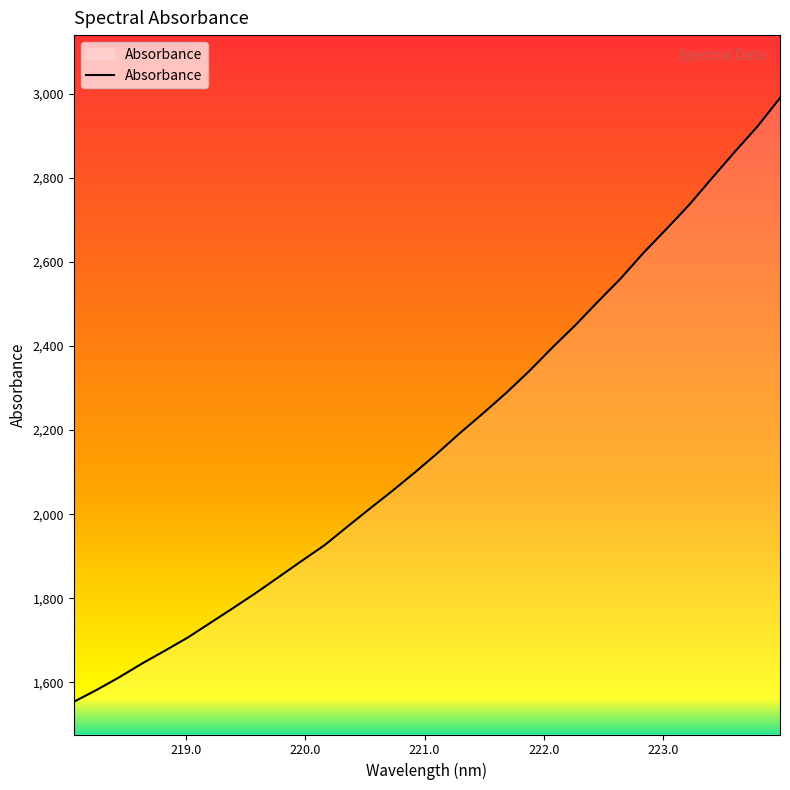

Reading left to right, list all the values displayed in this chart.

1553.9	1582.1	1612.5	1645.2	1675.7	1706.8	1742.0	1777.3	1813.3	1851.1	1889.2	1926.4	1970.4	2013.9	2056.6	2101.0	2147.4	2195.7	2241.9	2289.8	2341.2	2396.3	2449.0	2505.4	2560.4	2621.4	2677.6	2735.0	2798.4	2860.8	2921.3	2989.7